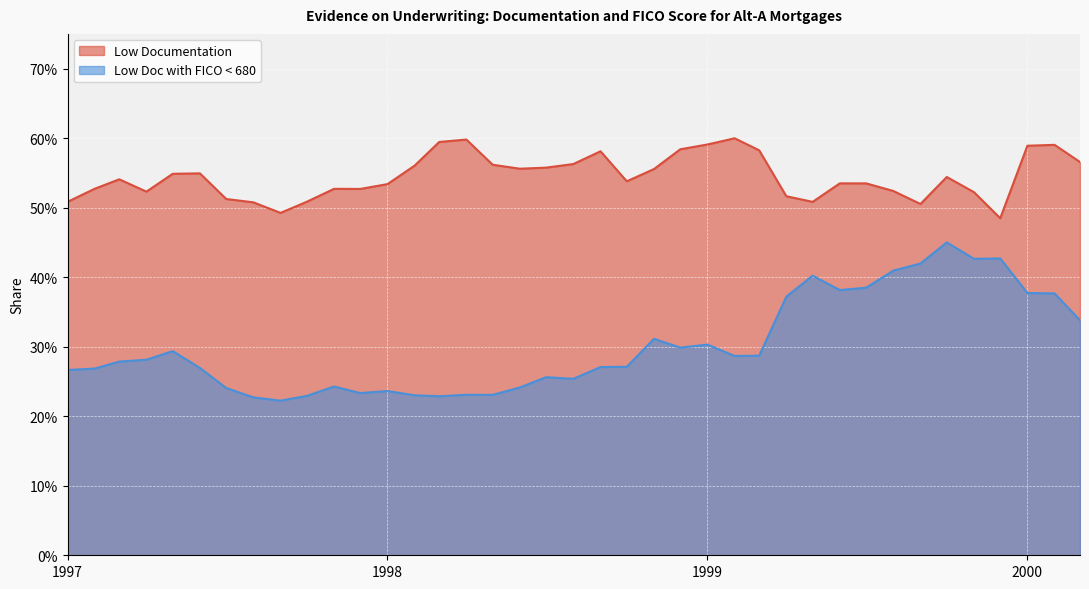

What are all the series names shown in the legend?

Low Documentation, Low Doc with FICO < 680